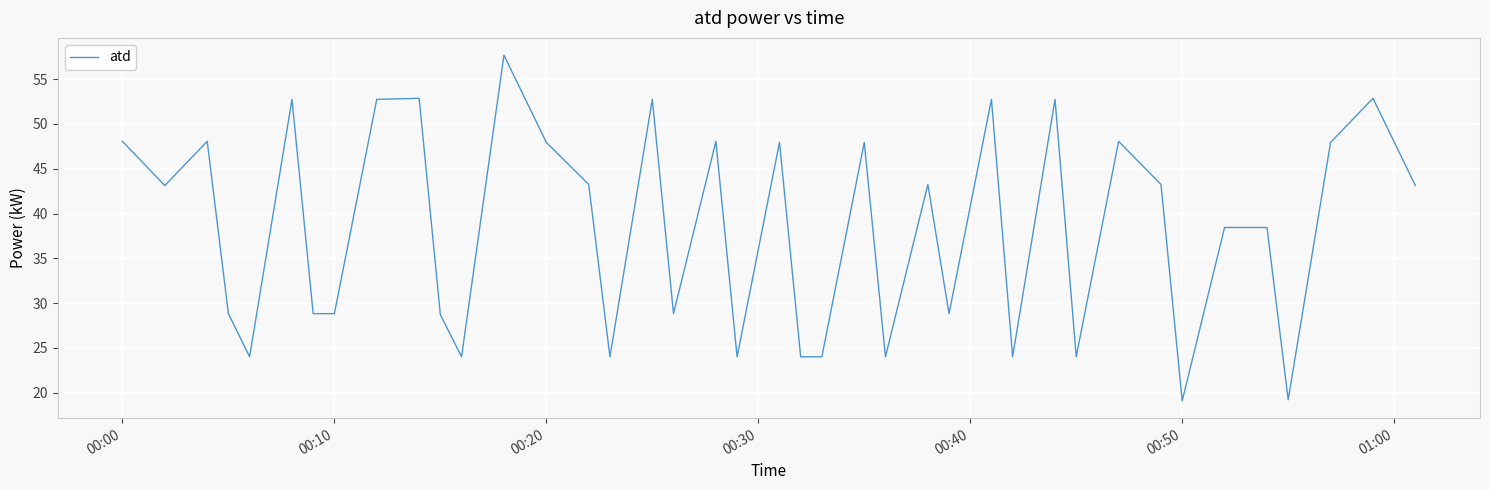

What is the maximum value shown in the chart?

57.7